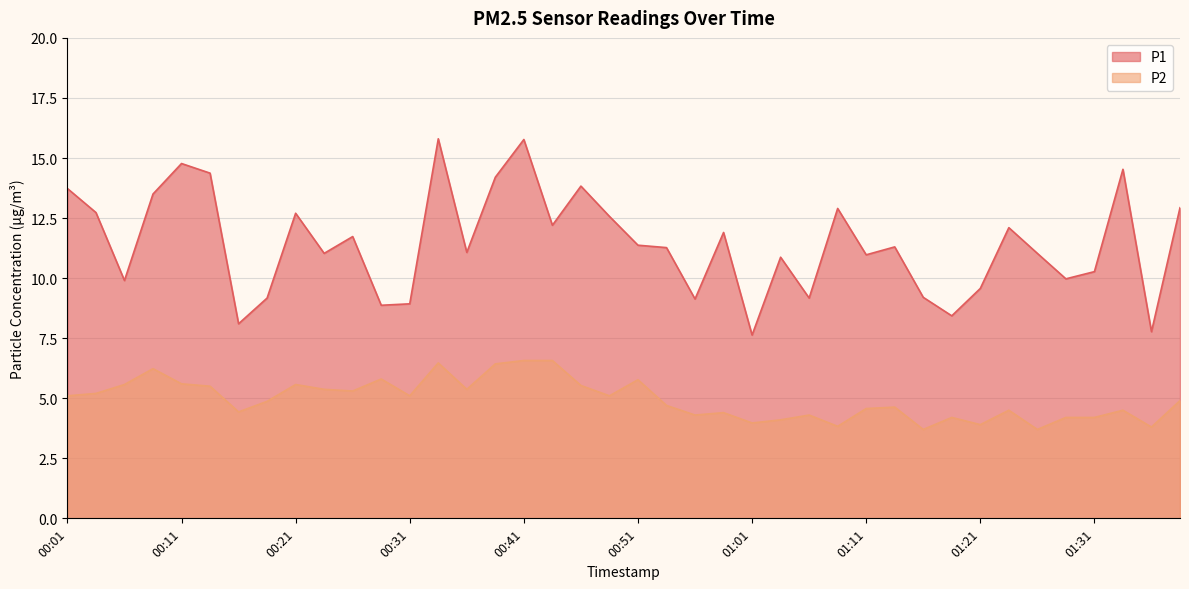

Is the value of P2 at 01:29 greater than the value of P1 at 01:04?

No